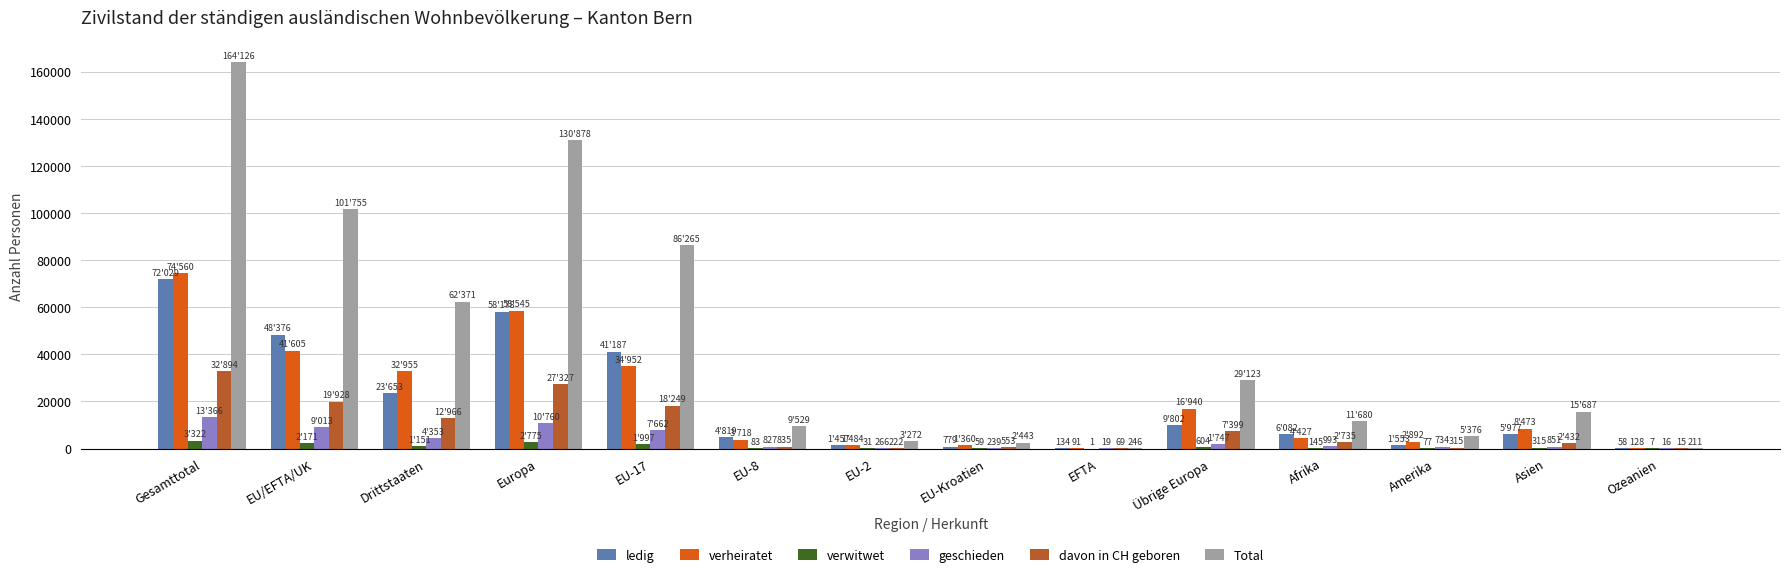

Count the number of categories in the chart.

14